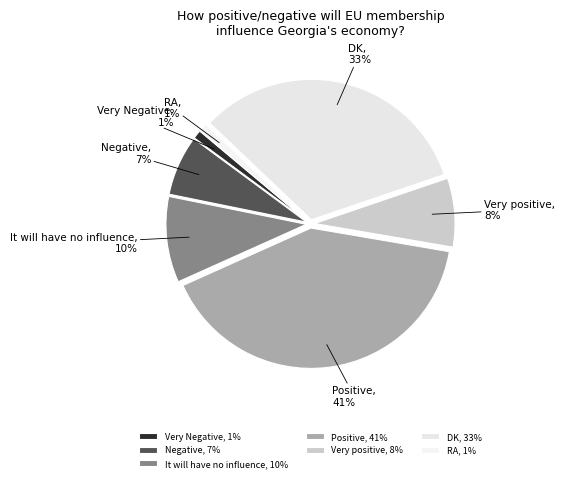

What percentage is the It will have no influence slice, to the nearest percent?

10%